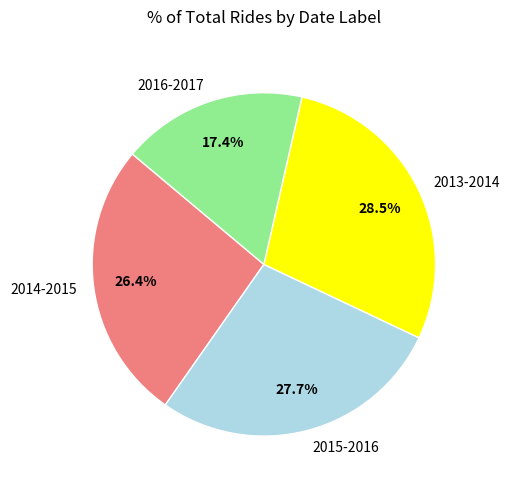

What percentage is the 2016-2017 slice, to the nearest percent?

17%